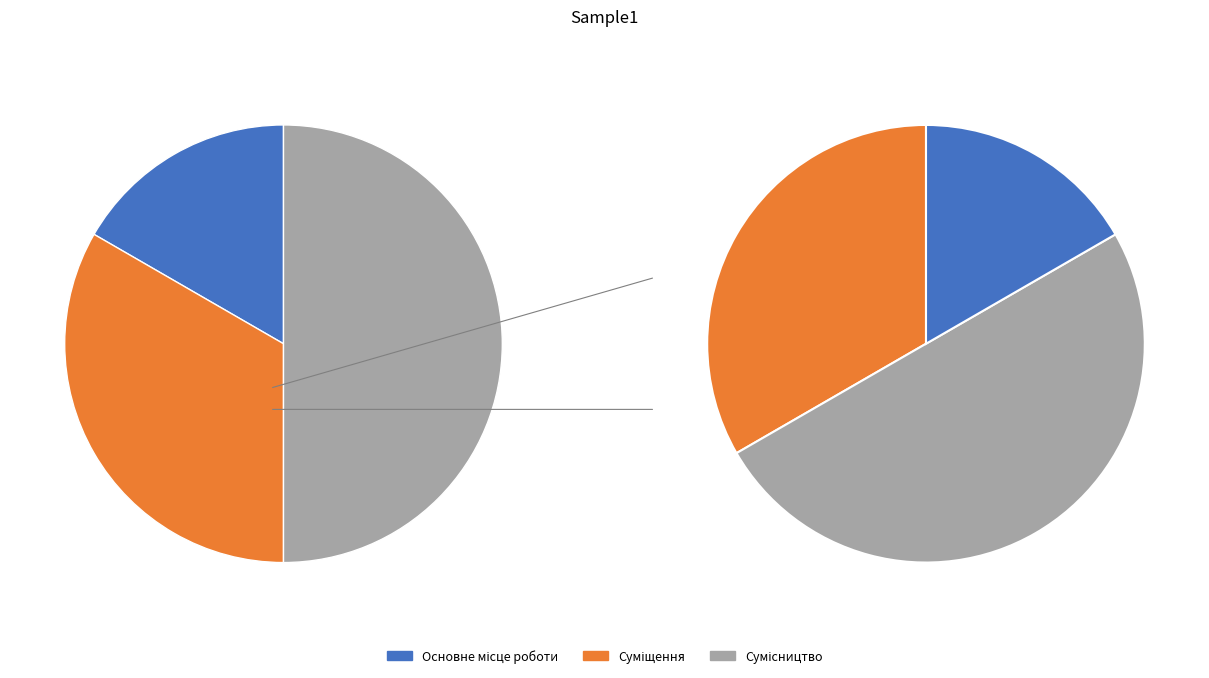

To the nearest percent, what portion does Сумісництво represent?

50%